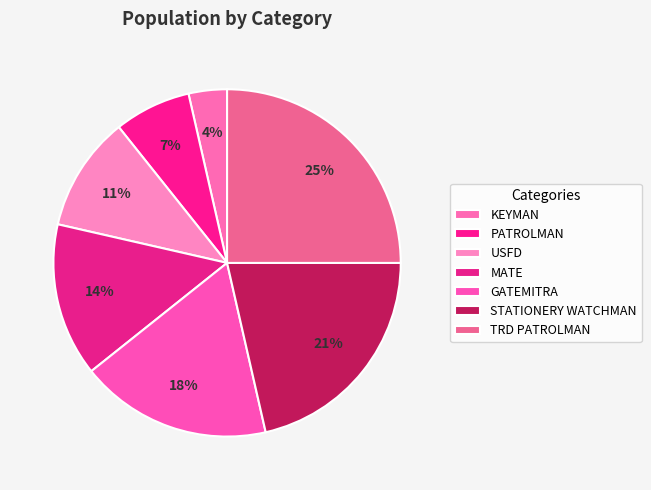

How many segments does this pie chart have?

7